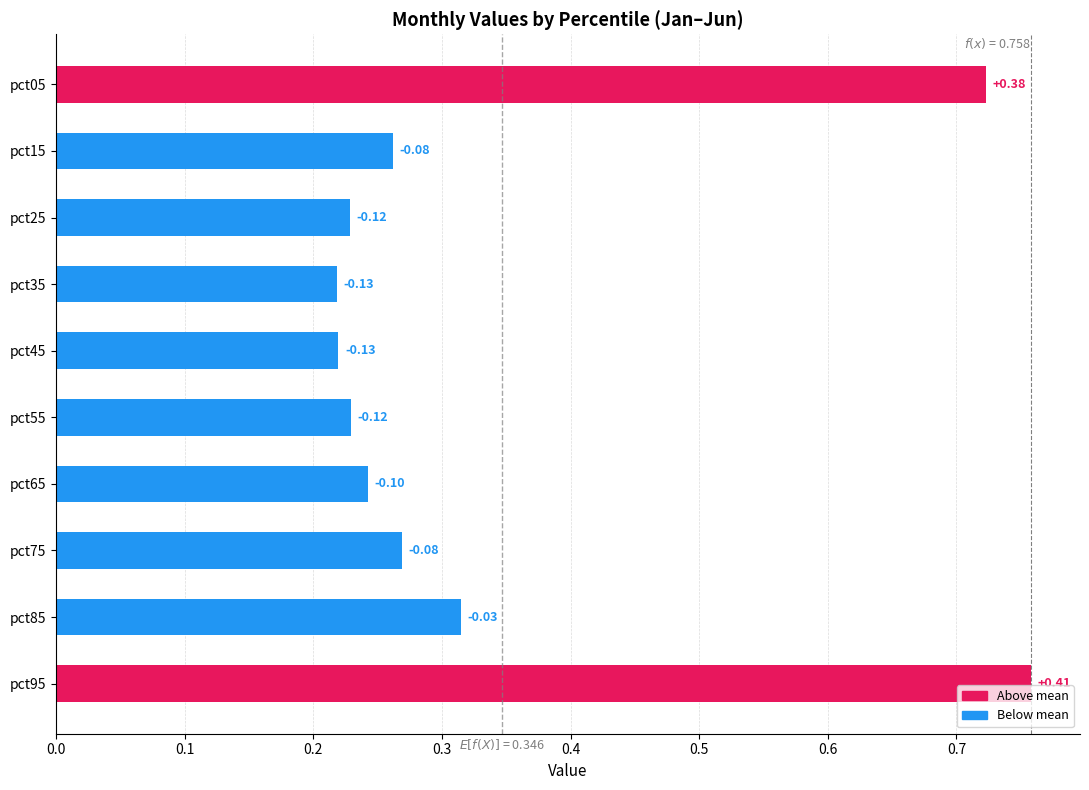

How many bars are there in total?

10